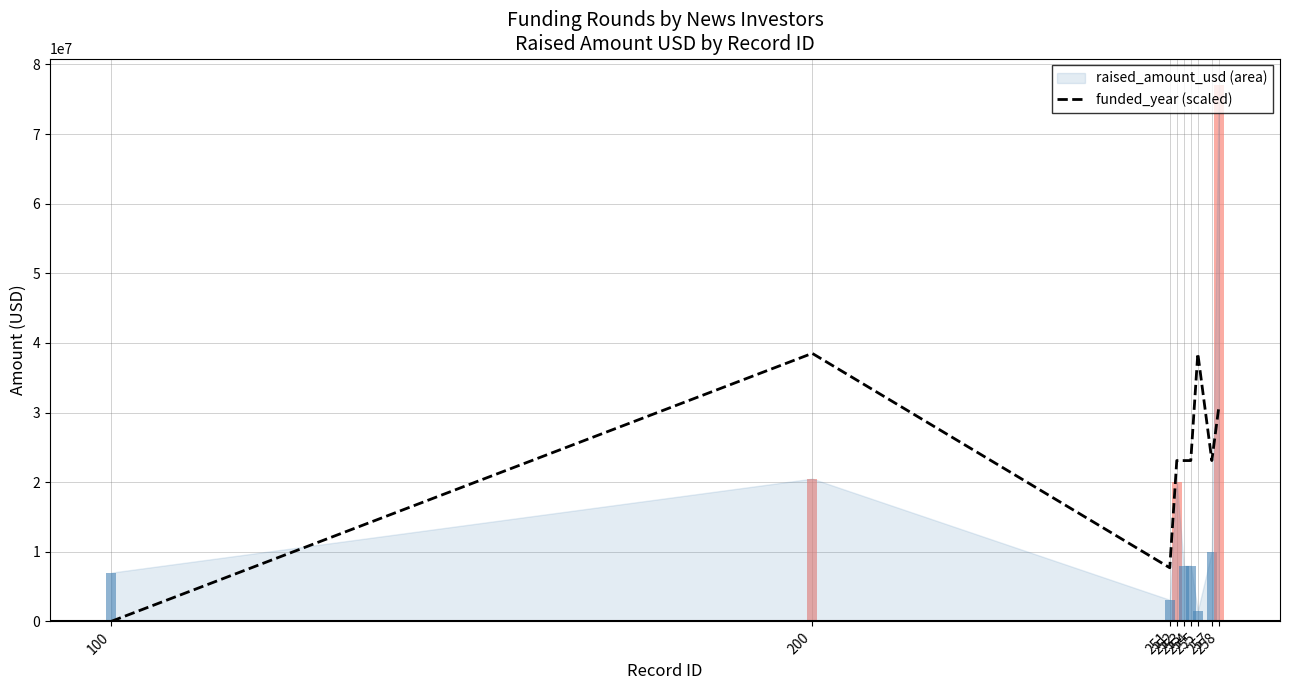

True or false: the data shows 23100000.0 at 252.

True